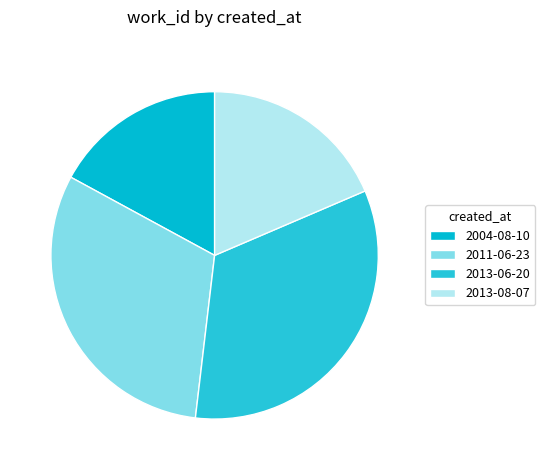

To the nearest percent, what is the combined percentage of 2013-08-07 and 2013-06-20?

52%